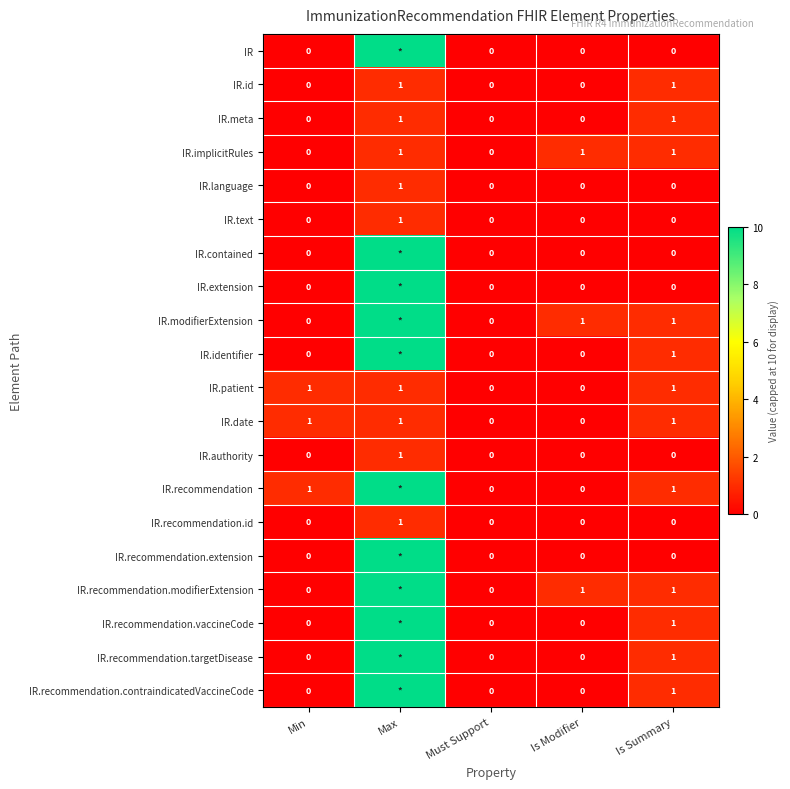

True or false: IR.recommendation.targetDisease has a value of 2 at Is Summary.

False